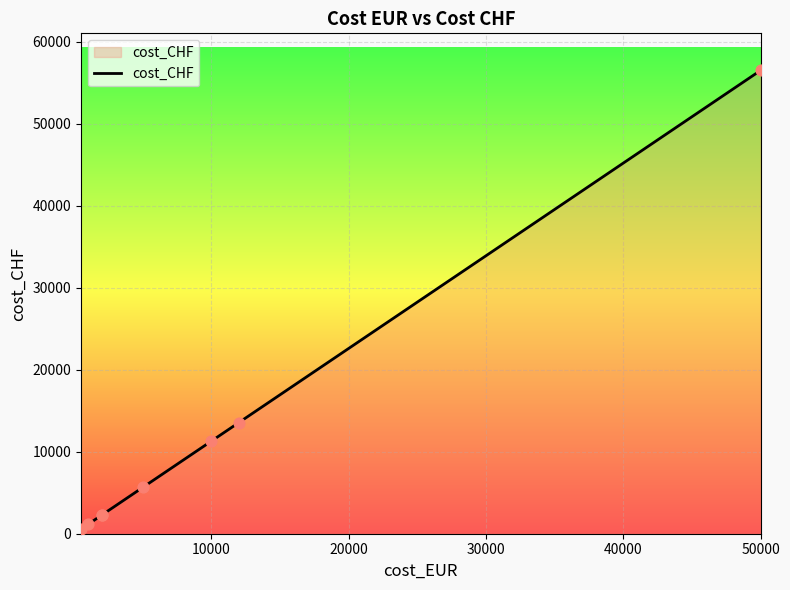

Which has a higher value, 30000 or 20000?

30000